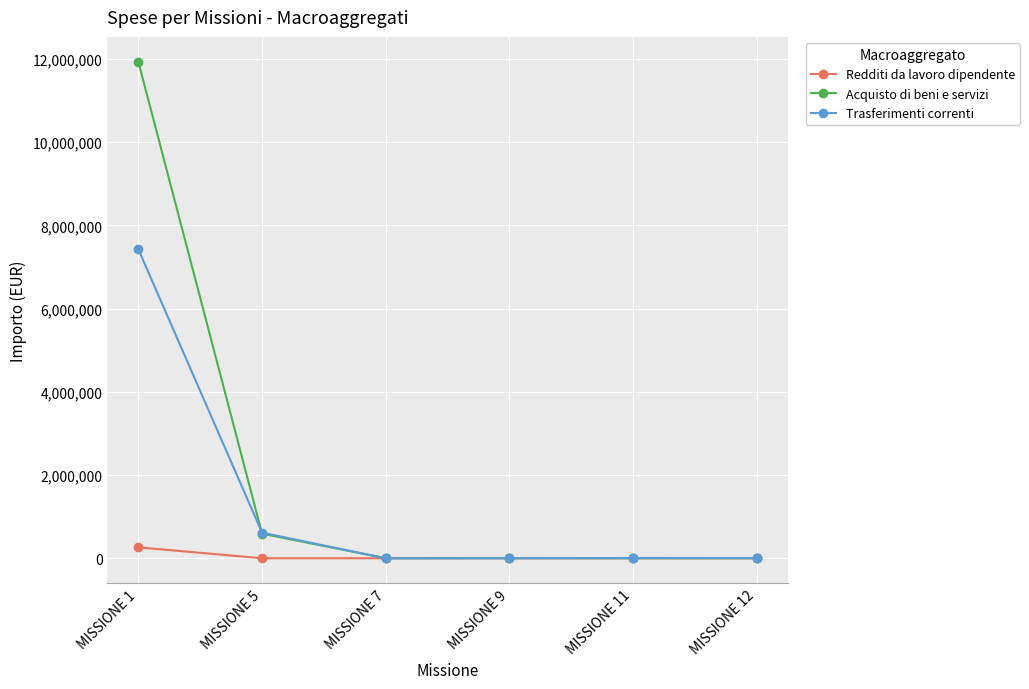

What is the difference between the highest and lowest values at MISSIONE 11?

6000.0